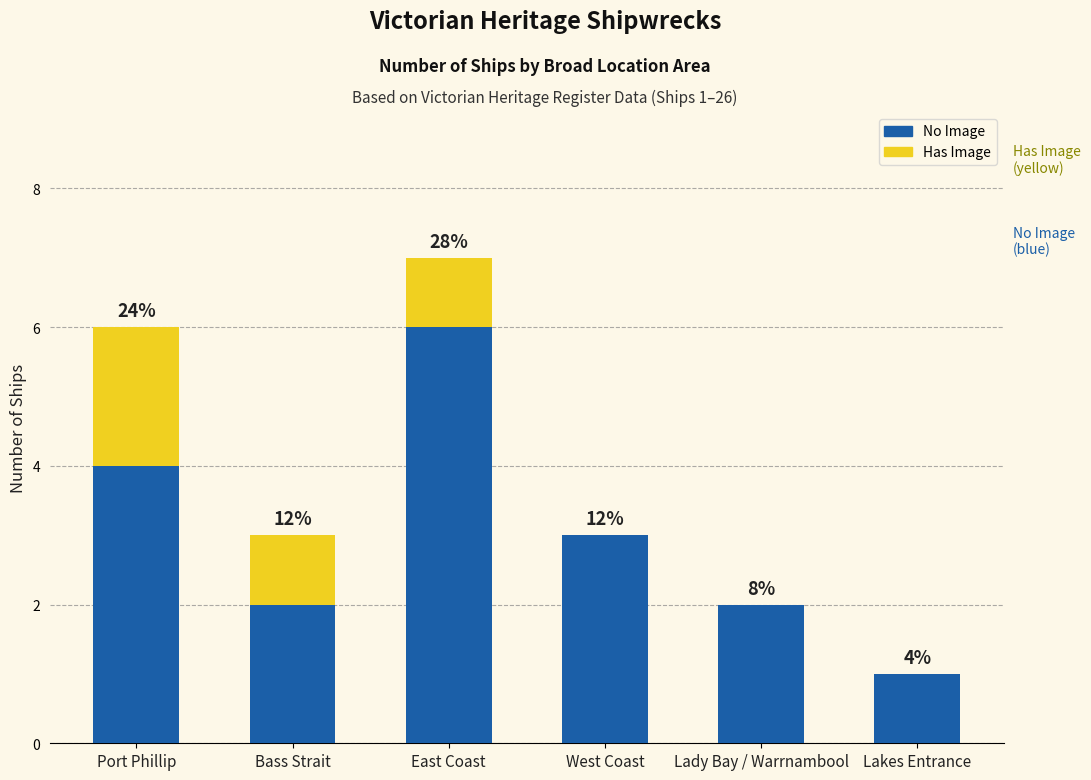

Are the bars horizontal?

No